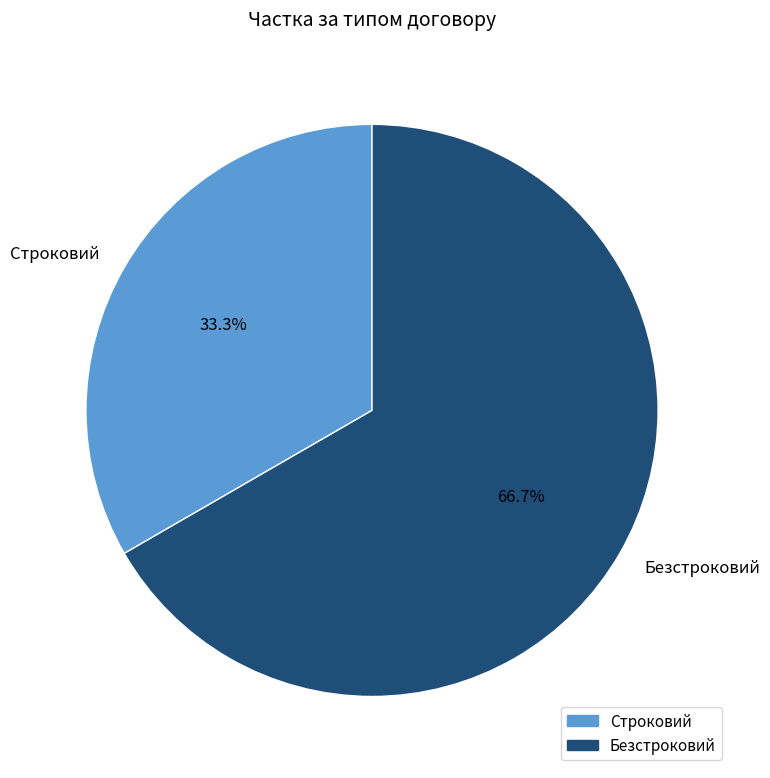

Between Безстроковий and Строковий, which is larger?

Безстроковий